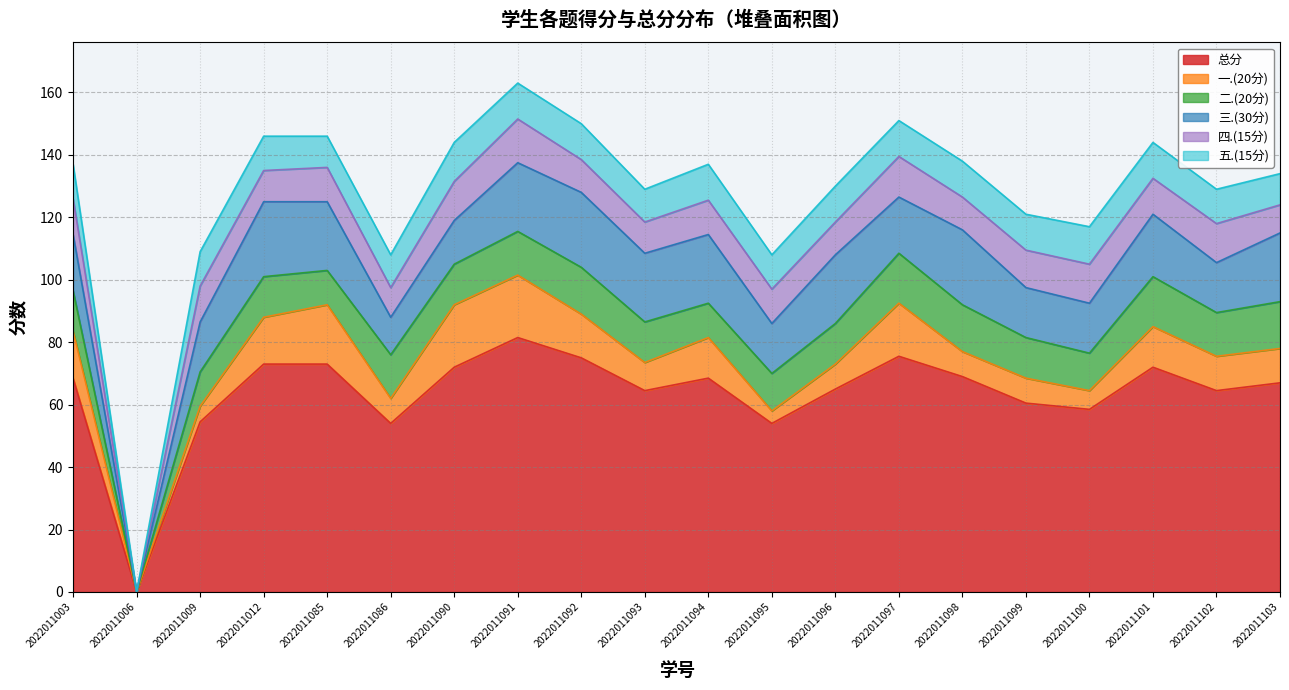

What is the difference between the second highest and minimum values in the 三.(30分) series?

24.0